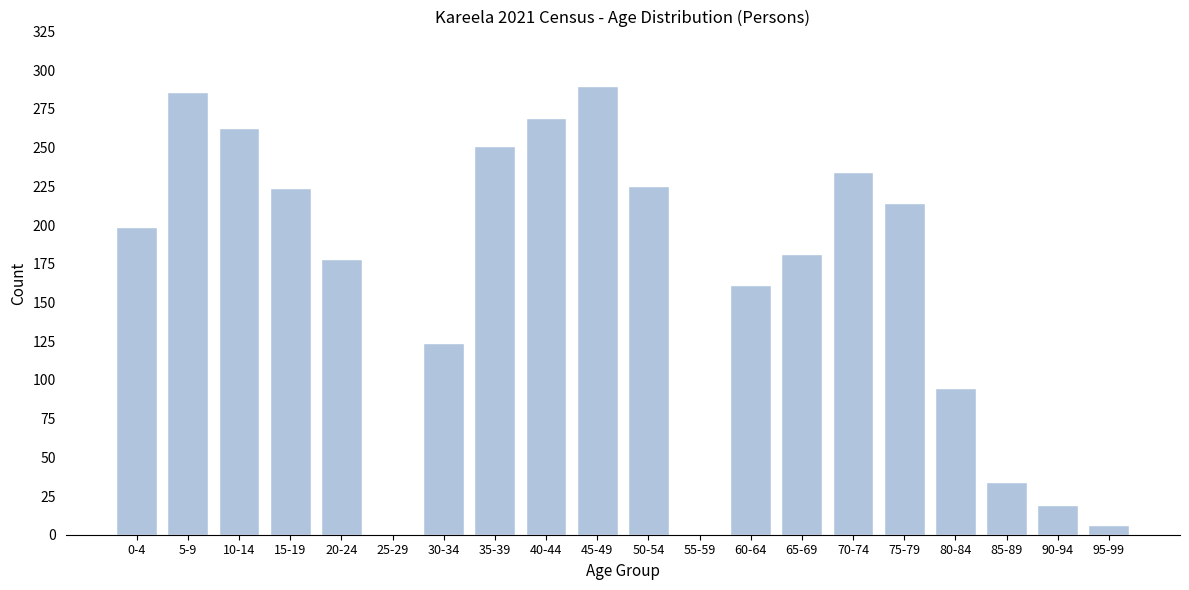

What is the greatest value displayed?

290